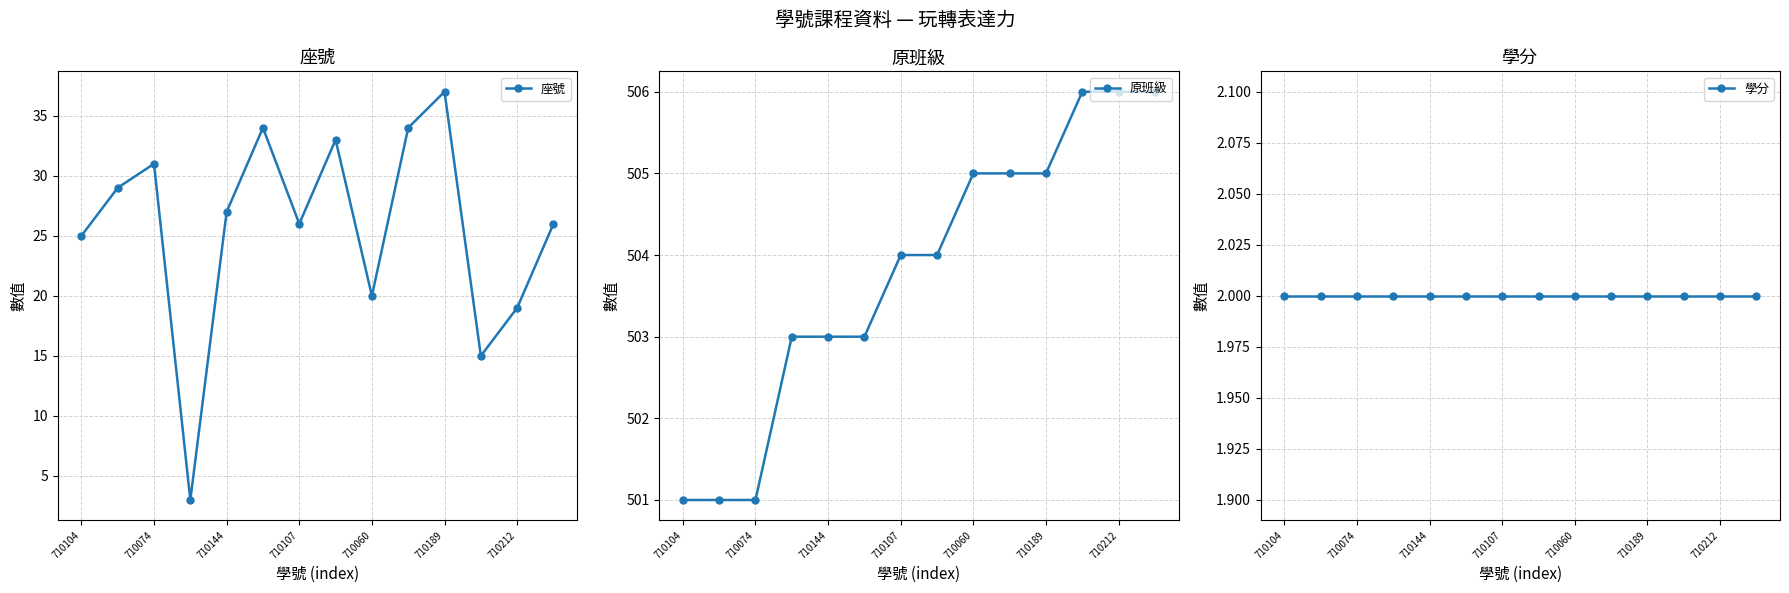

What are all the series names shown in the legend?

座號, 原班級, 學分